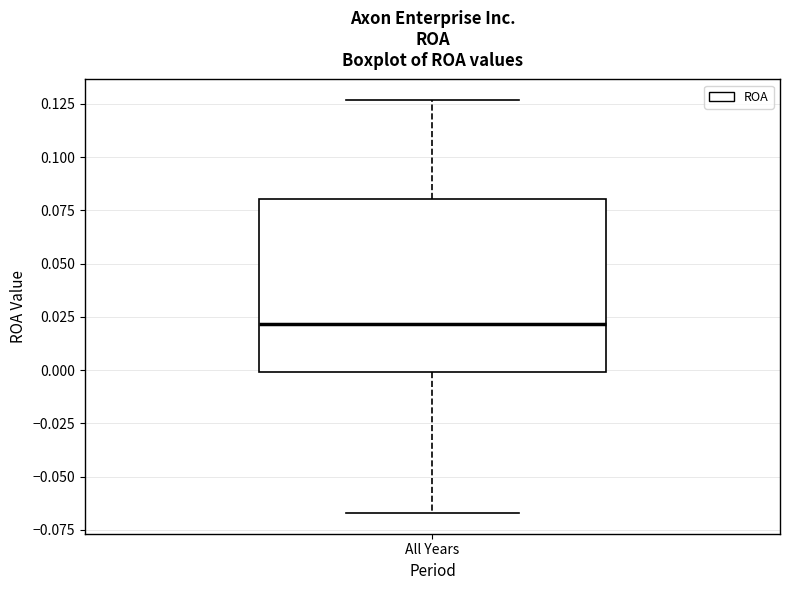

Where does the upper whisker of the box for All Years end on the y-axis? The values are not printed on the chart, so give them approximately, as read against the axis.

0.125